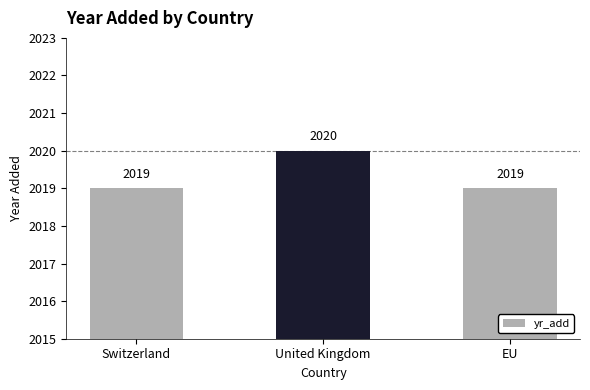

Reading left to right, extract all data points from this chart.

Switzerland=2019	United Kingdom=2020	EU=2019